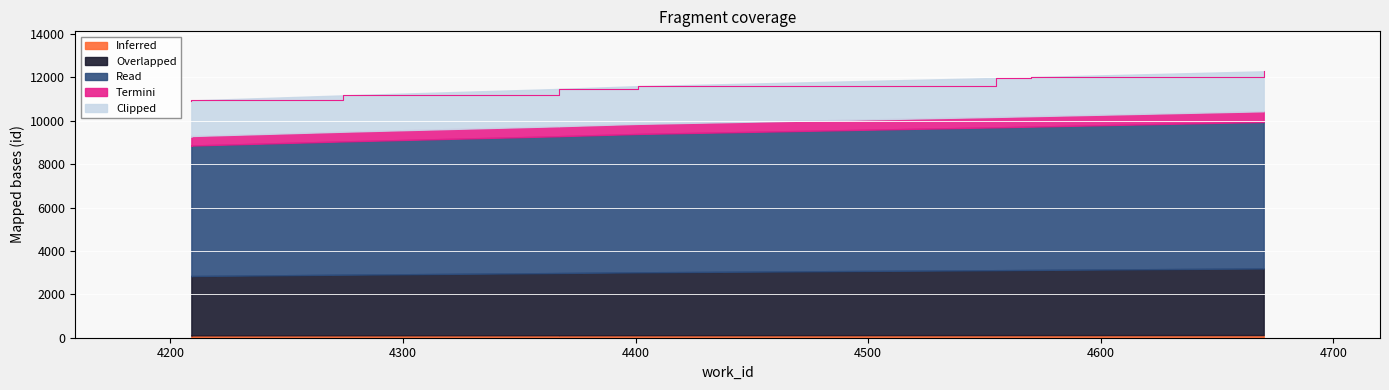

Reading left to right, what are all the values shown in this chart?

10913.0	10916.0	10939.0	11171.0	11468.0	11471.0	11597.0	11974.0	12014.0	12281.0